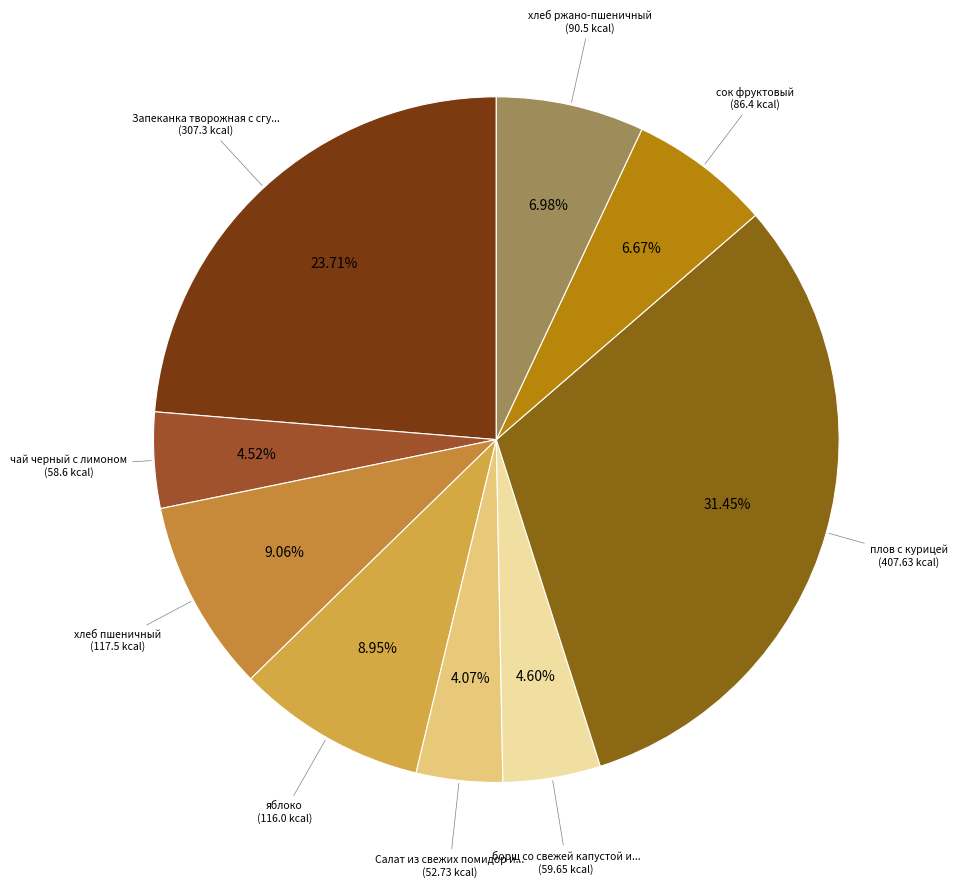

How many segments does this pie chart have?

9